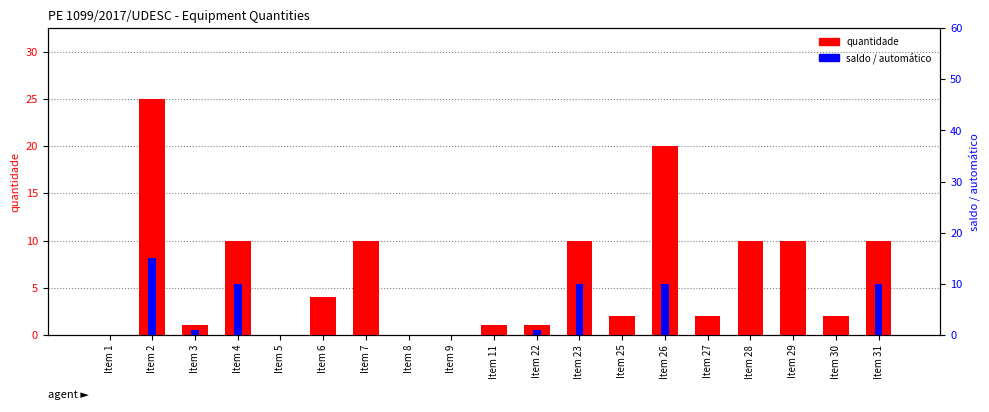

True or false: quantidade has a value of 0 at Item 1.

True